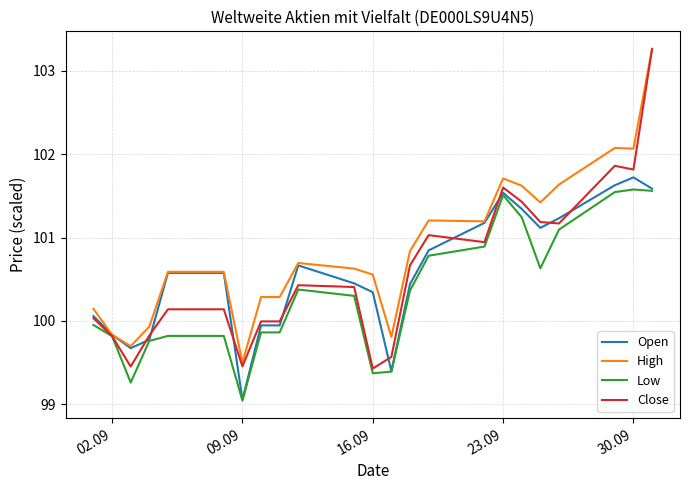

True or false: Close and Open cross at least once.

True